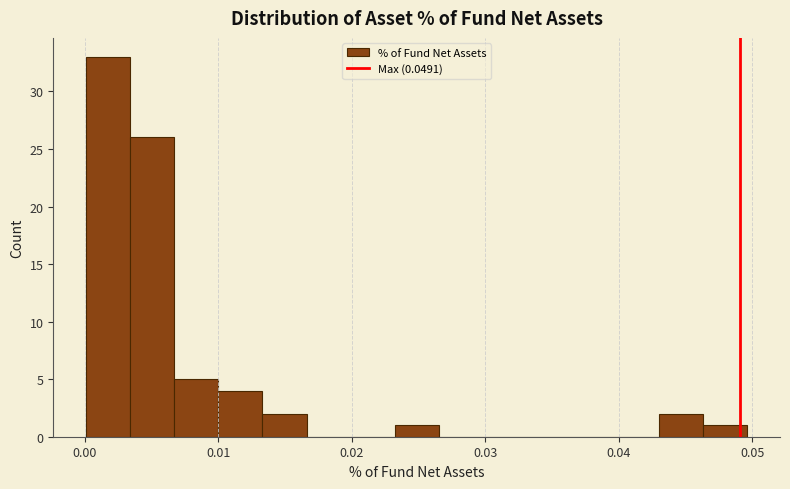

Read against the x-axis, roughly where is the centre of the tallest bar?

0.002